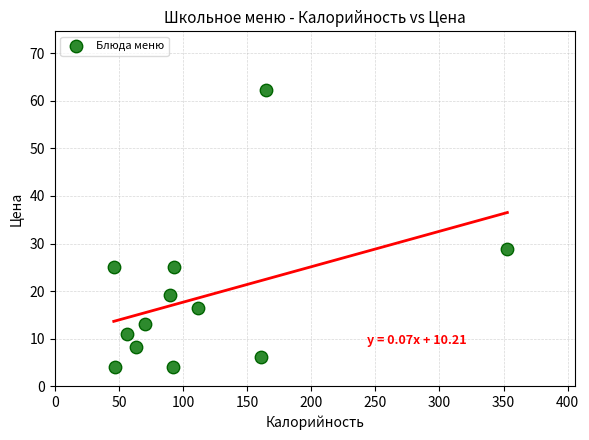

What Y value in the scatter plot is closest to 33?

28.8